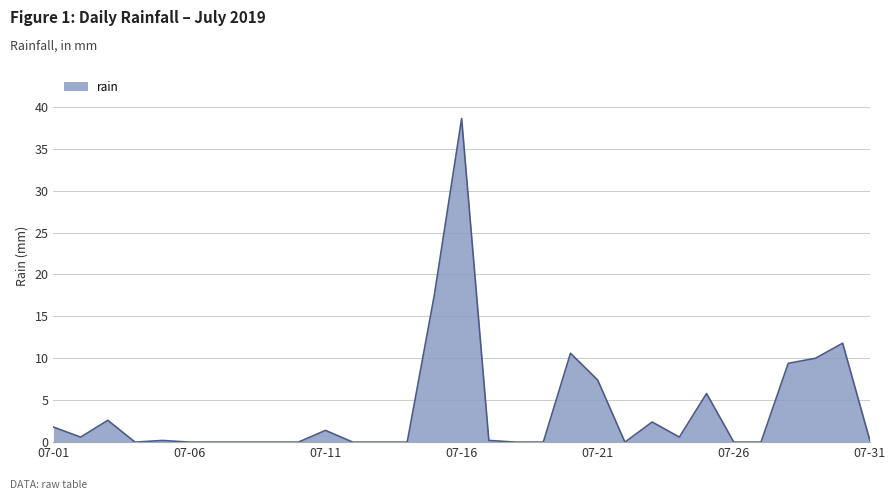

What is the sum of all values?

121.2